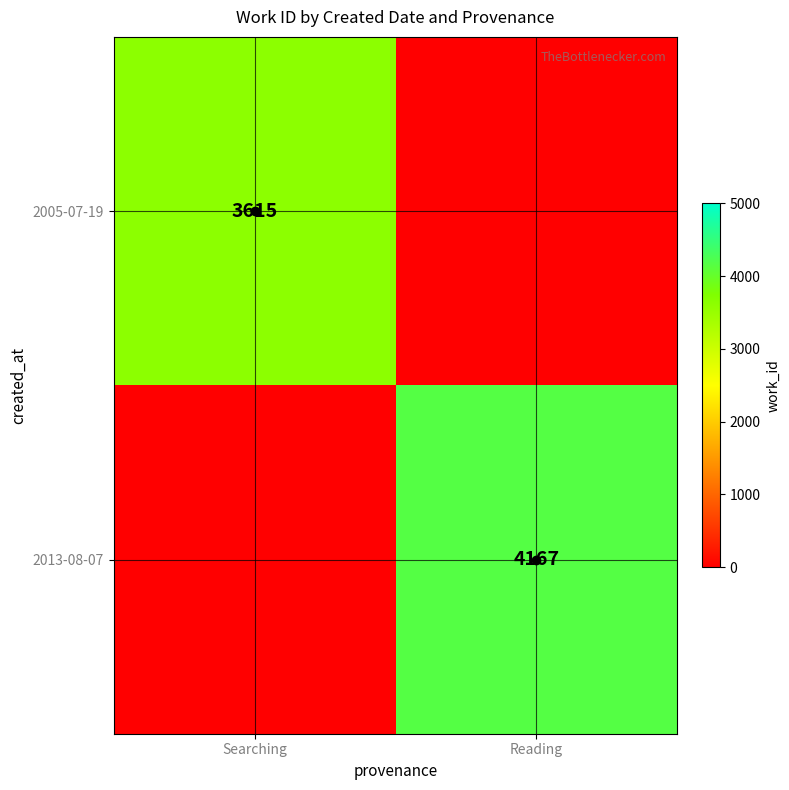

True or false: 2005-07-19 has a value of 3615 at Searching.

True